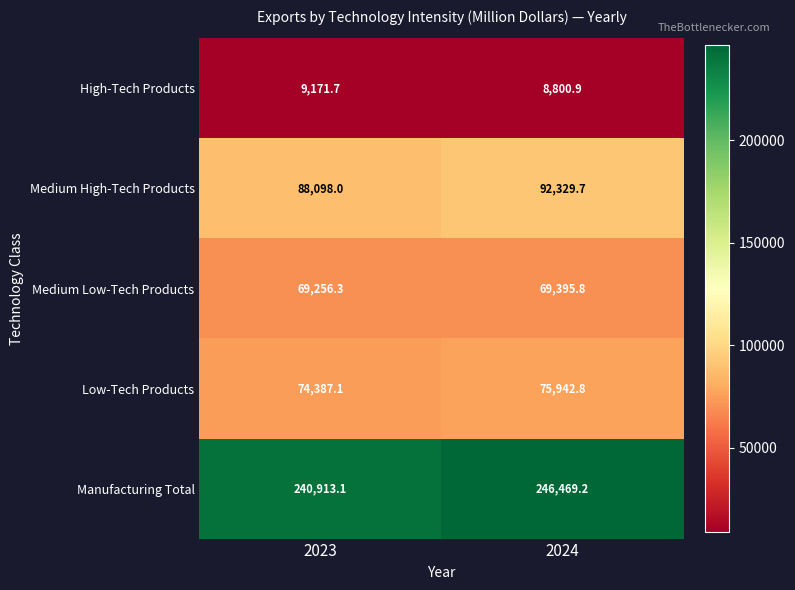

What is the difference between the maximum and minimum values in the High-Tech Products series?

370.8